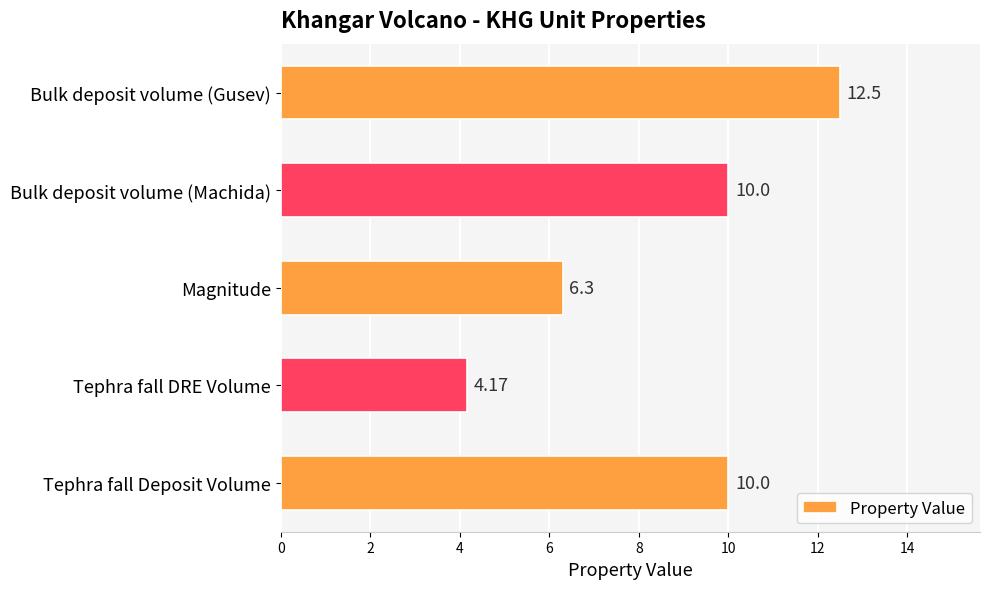

What is the label of the 2nd bar from the top?

Bulk deposit volume (Machida)